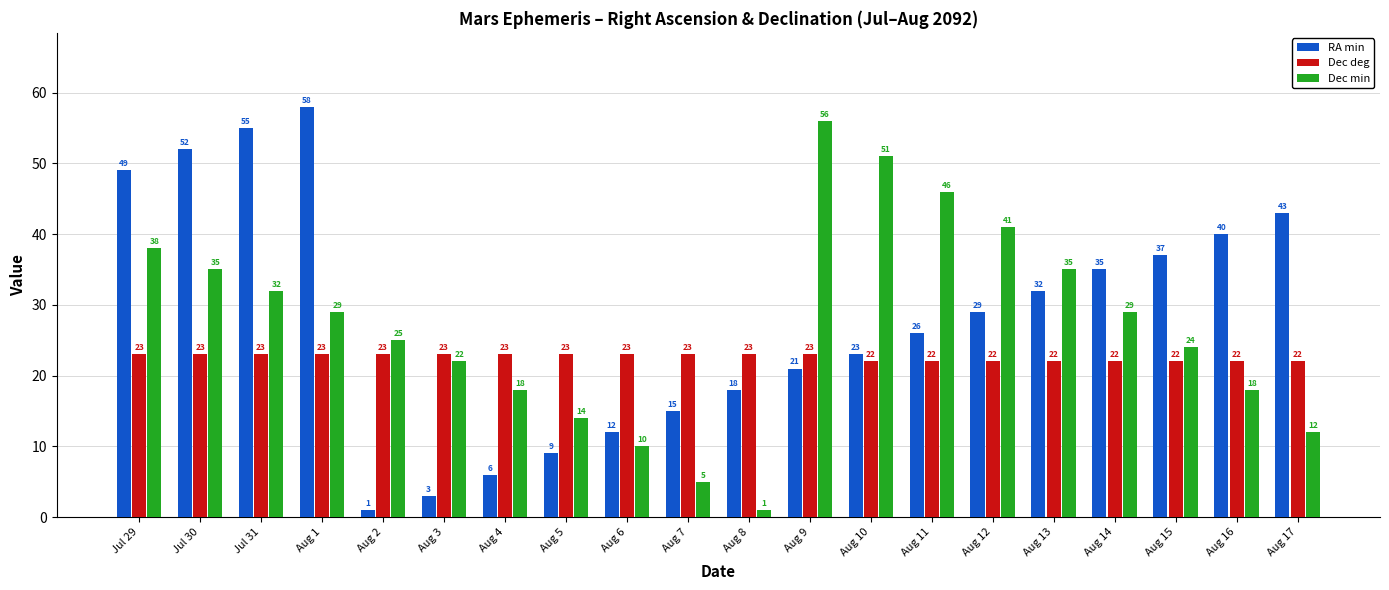

Which series has the widest spread of values?

RA min